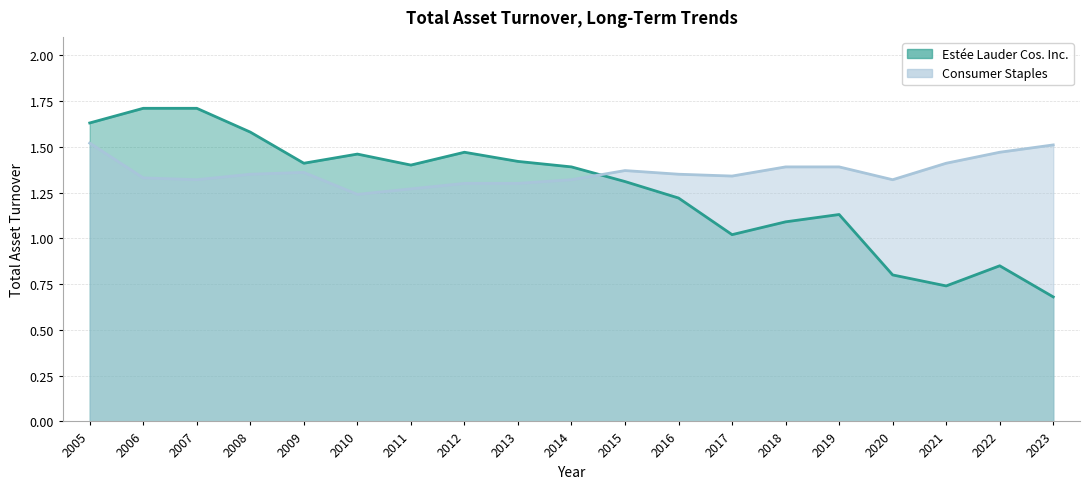

Reading left to right, transcribe all the data shown in this chart.

Estée Lauder Cos. Inc.: 1.6	1.7	1.7	1.6	1.4	1.5	1.4	1.5	1.4	1.4	1.3	1.2	1.0	1.1	1.1	0.8	0.7	0.8	0.7
Consumer Staples: 1.5	1.3	1.3	1.4	1.4	1.2	1.3	1.3	1.3	1.3	1.4	1.4	1.3	1.4	1.4	1.3	1.4	1.5	1.5